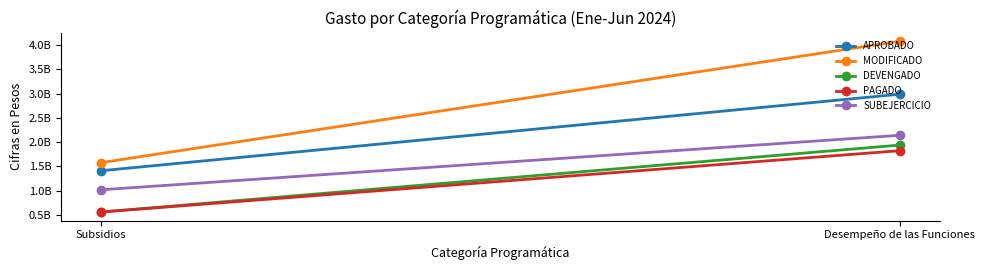

What are all the series names shown in the legend?

APROBADO, MODIFICADO, DEVENGADO, PAGADO, SUBEJERCICIO